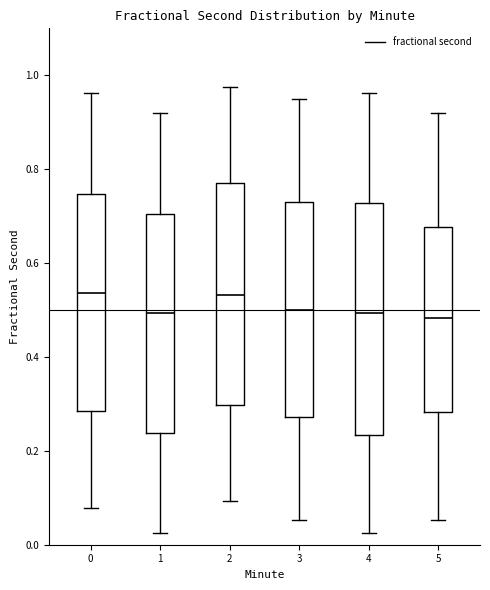

Reading left to right, read every box against the y-axis: the position of its median line, the range the box covers, and the ends of its whiskers. The values are not printed on the chart, so give them approximately, as read against the axis.

0: median 0.54, box 0.28 to 0.74, whiskers 0.08 to 0.96
1: median 0.50, box 0.24 to 0.70, whiskers 0.02 to 0.92
2: median 0.54, box 0.30 to 0.78, whiskers 0.10 to 0.98
3: median 0.50, box 0.28 to 0.74, whiskers 0.06 to 0.94
4: median 0.50, box 0.24 to 0.72, whiskers 0.02 to 0.96
5: median 0.48, box 0.28 to 0.68, whiskers 0.06 to 0.92